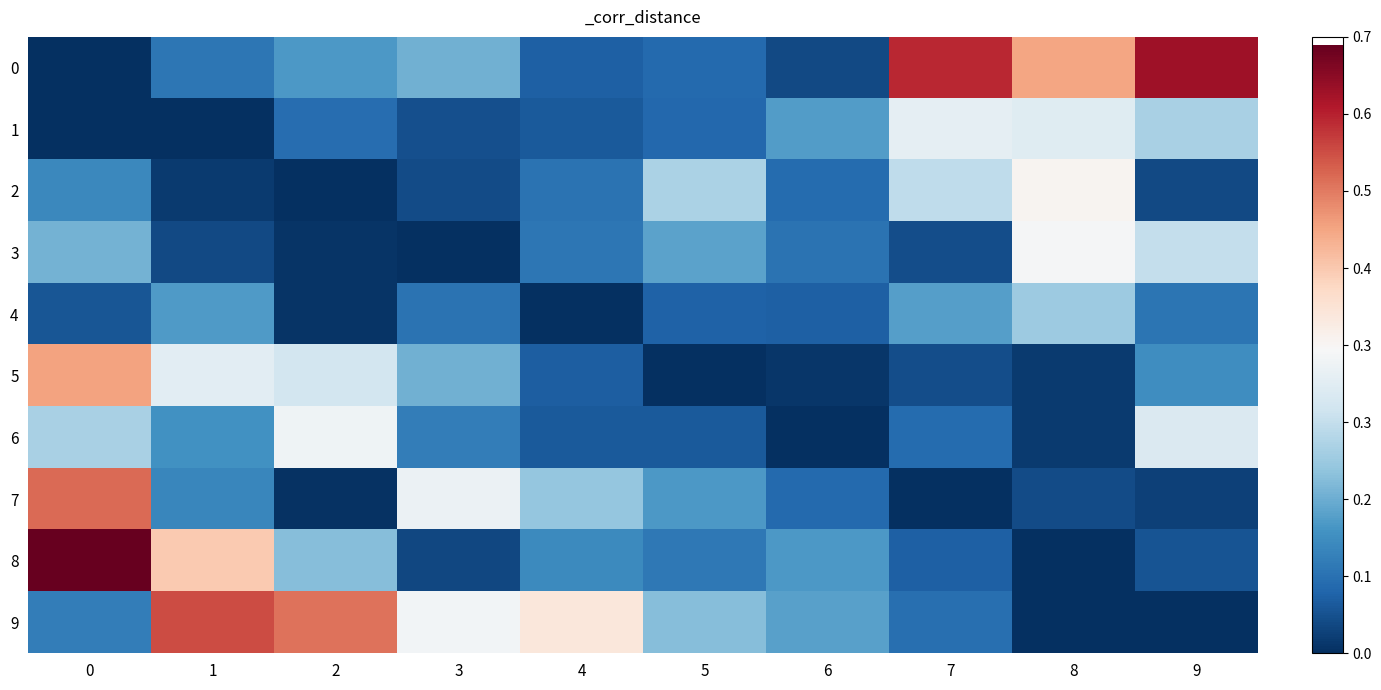

Count the number of categories in the chart.

10